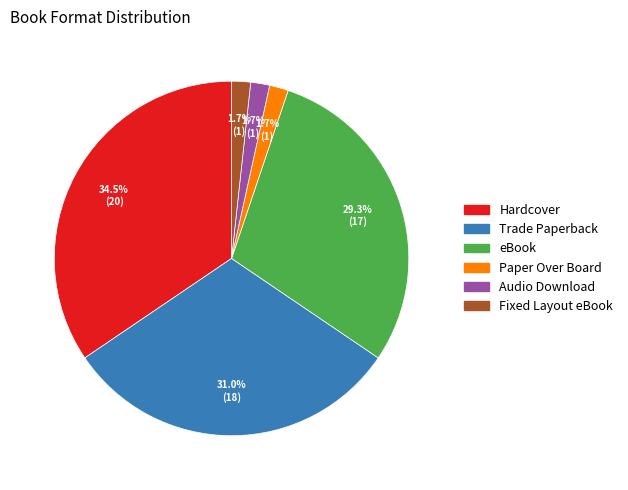

Is there any slice that represents more than half of the pie?

No